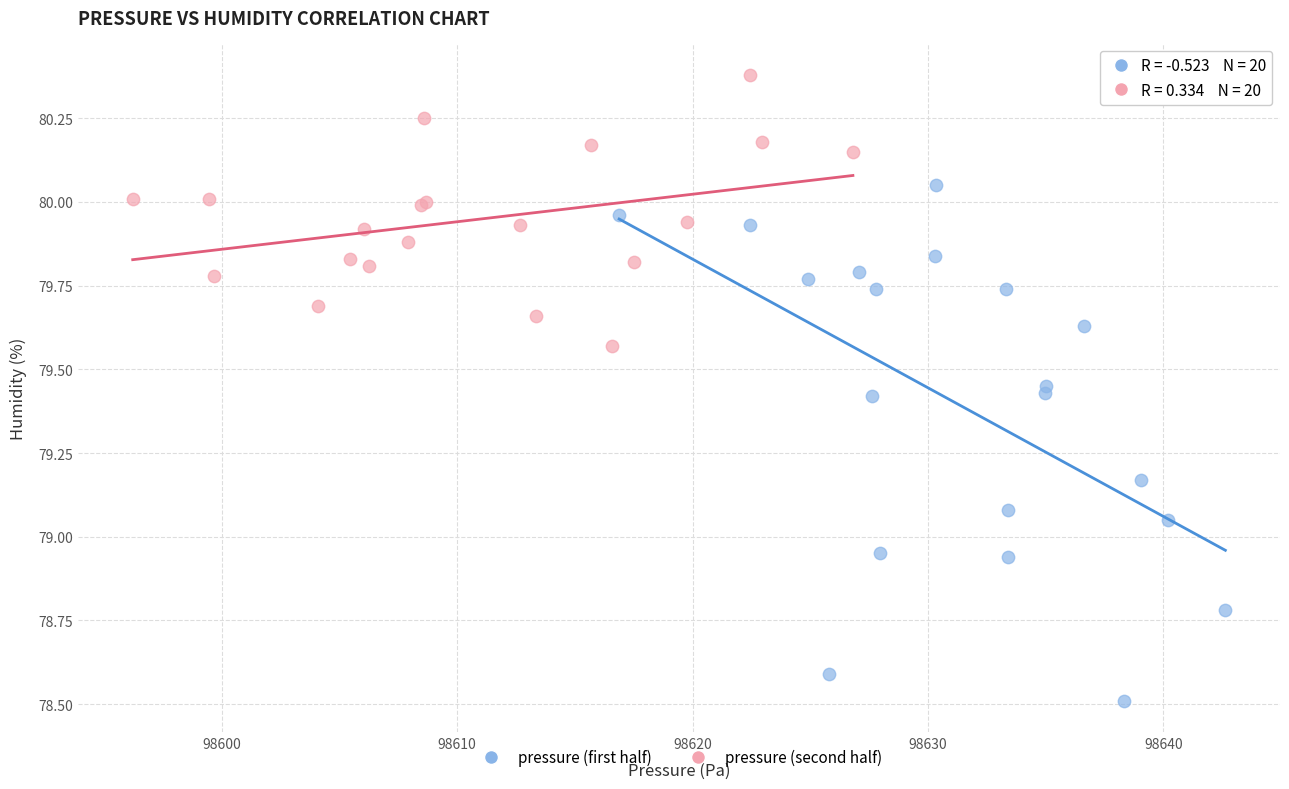

Which series reaches the minimum Y coordinate?

pressure (first half)